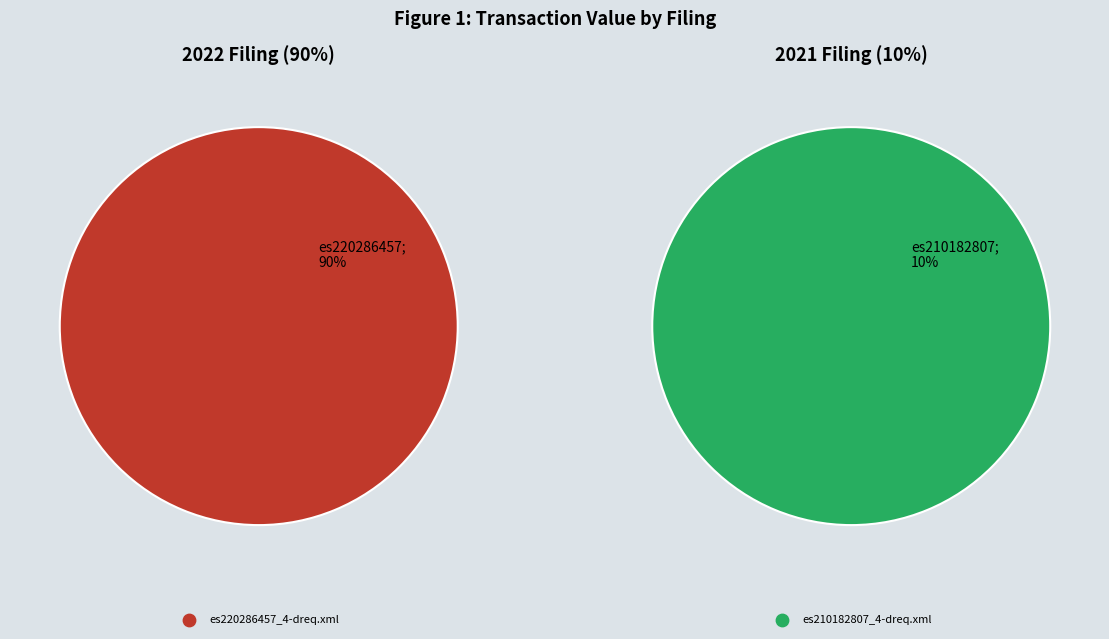

What is the change in value from es220286457_4-dreq.xml to es210182807_4-dreq.xml?

-135053795